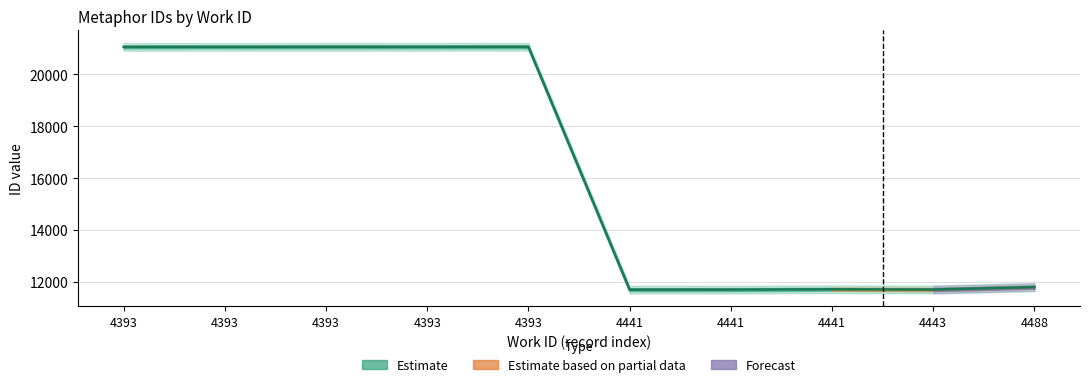

Reading right to left, extract all data points from this chart.

4488=11791	4443=11699	4441=11708	4441=11695	4441=11694	4393=21065	4393=21064	4393=21063	4393=21062	4393=21061